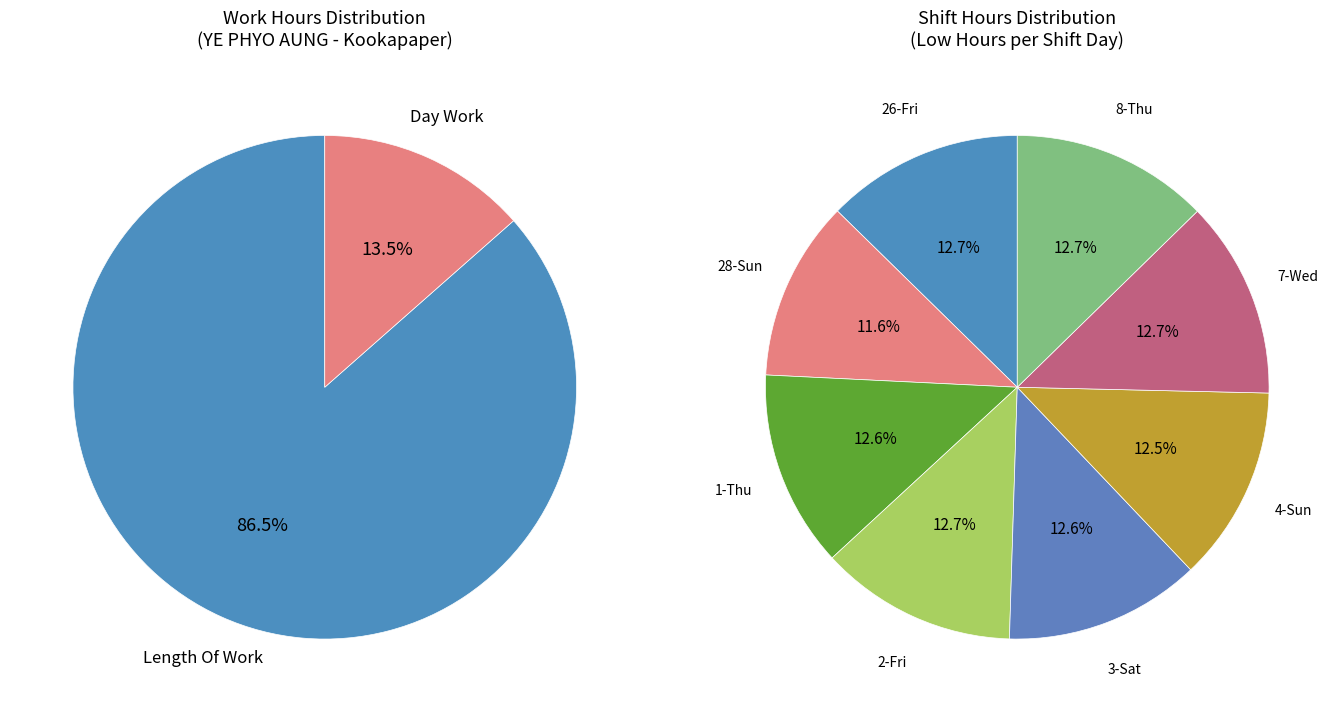

Is it true that Length Of Work is 87% of the pie?

True